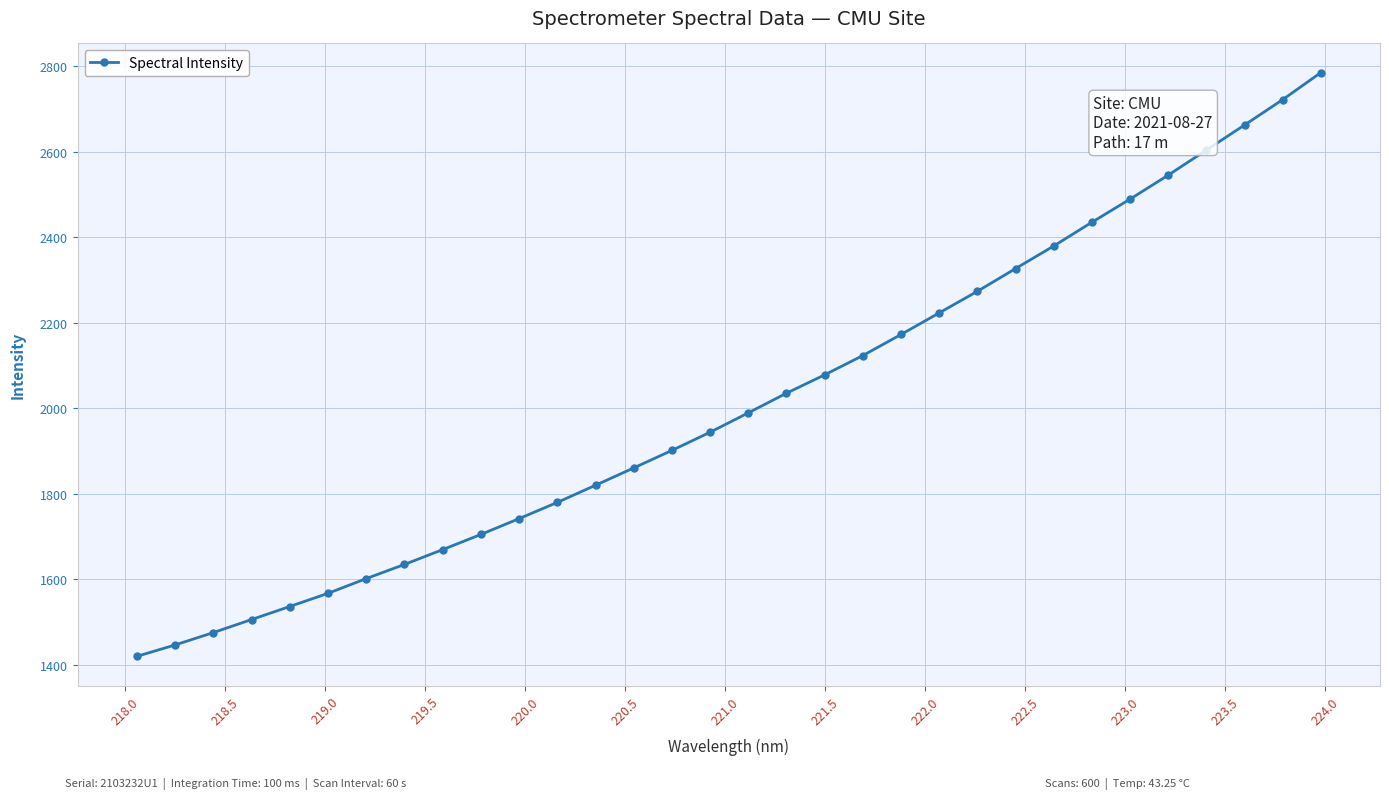

Count the number of categories in the chart.

32